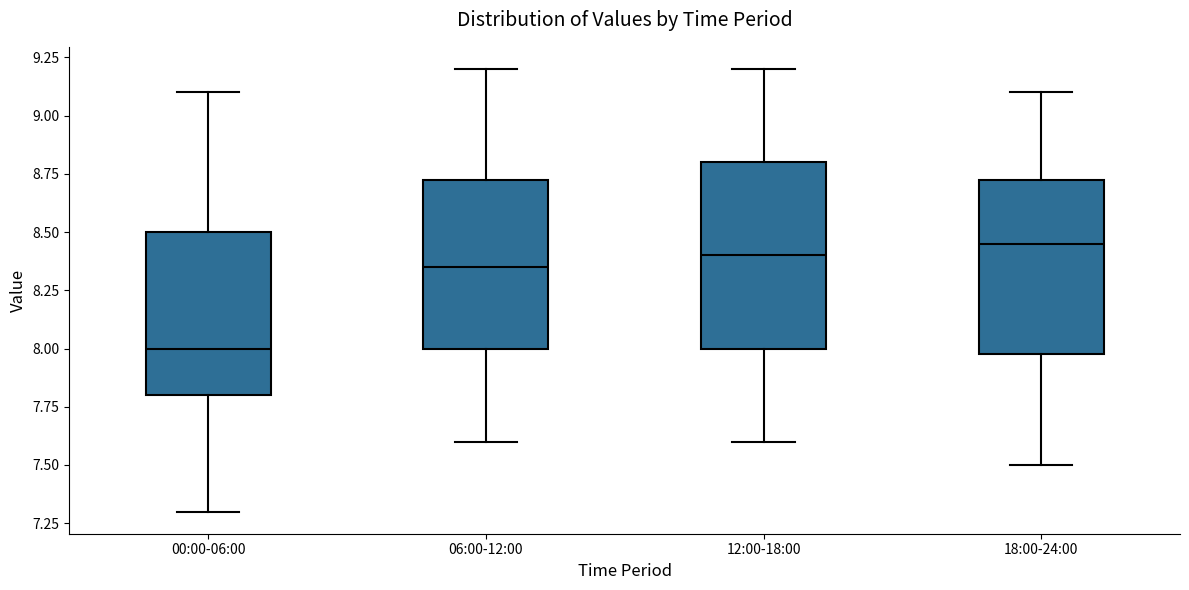

Reading left to right, transcribe this box plot: for each box, give where its median line is, the range the box spans, and where its two whiskers end, as read against the y-axis. The values are not printed on the chart, so give them approximately, as read against the axis.

00:00-06:00: median 8.00, box 7.80 to 8.50, whiskers 7.30 to 9.10
06:00-12:00: median 8.35, box 8.00 to 8.75, whiskers 7.60 to 9.20
12:00-18:00: median 8.40, box 8.00 to 8.80, whiskers 7.60 to 9.20
18:00-24:00: median 8.45, box 8.00 to 8.75, whiskers 7.50 to 9.10